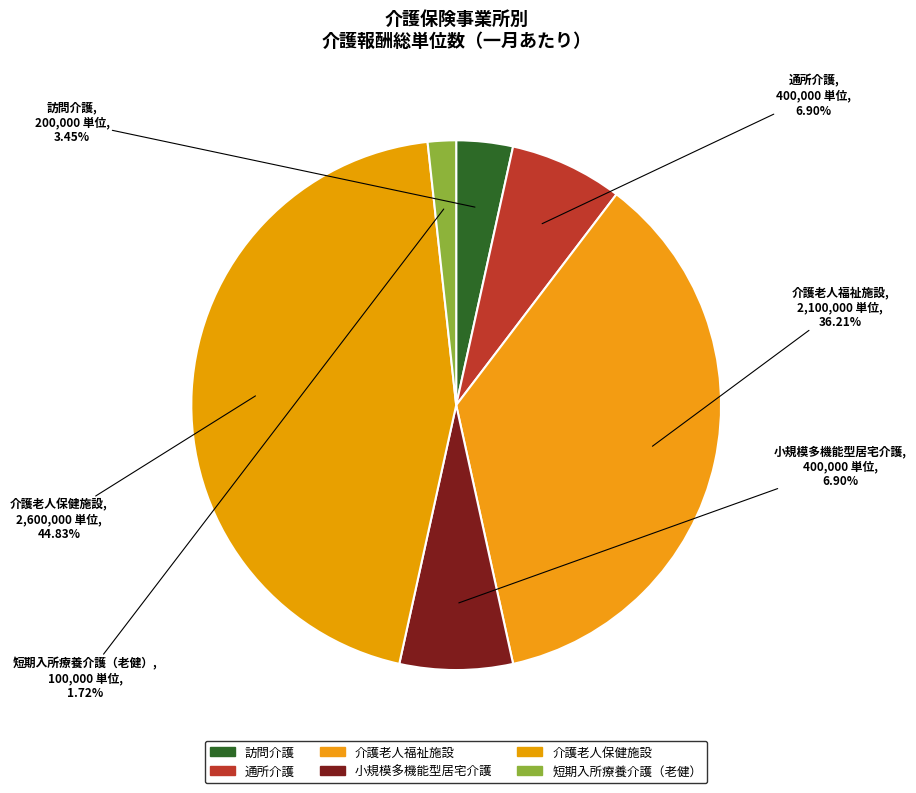

To the nearest percent, what percentage of the pie is 小規模多機能型居宅介護?

7%